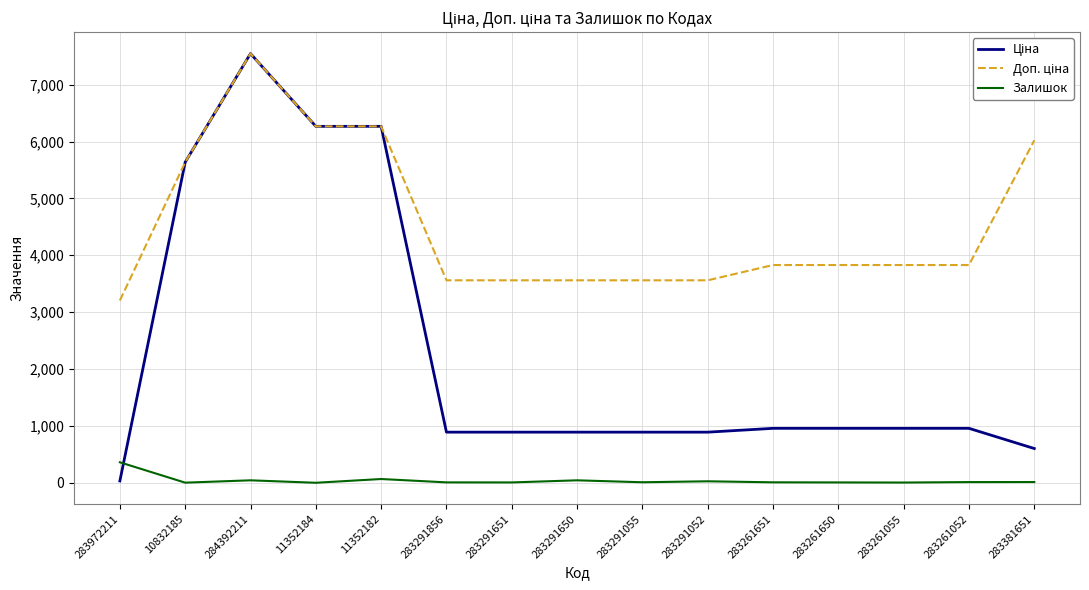

Is it true that Залишок equals 66.0 at 11352182?

True